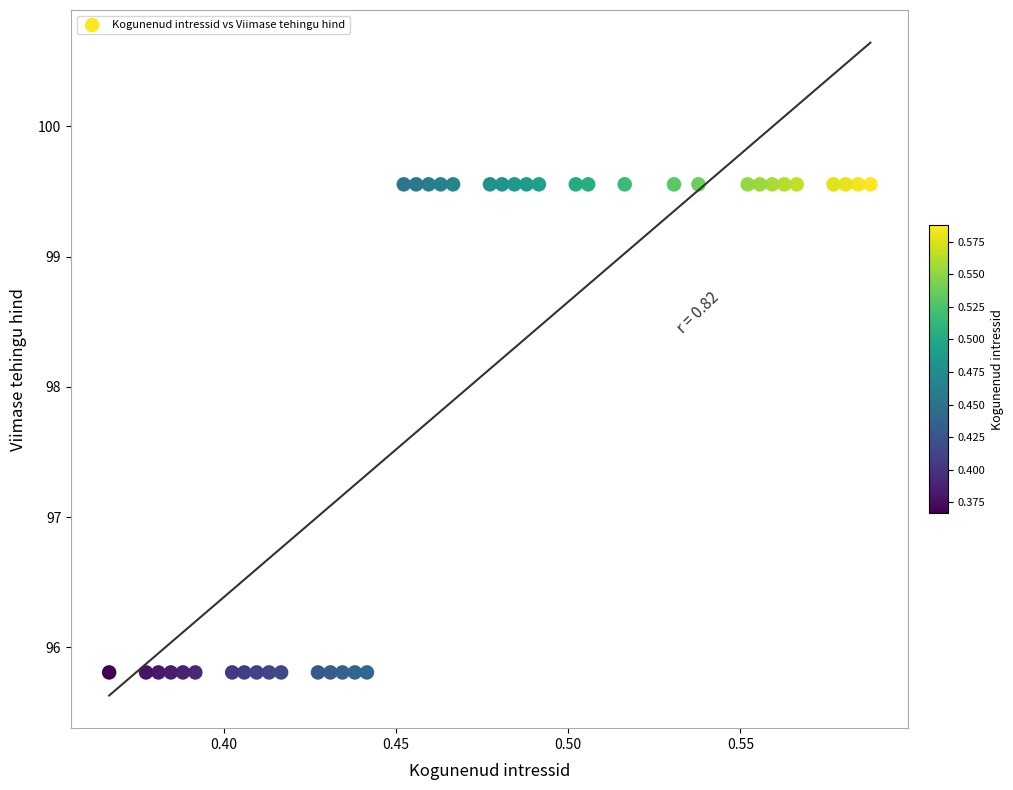

What is the range of Y values (max minus min)?

3.7